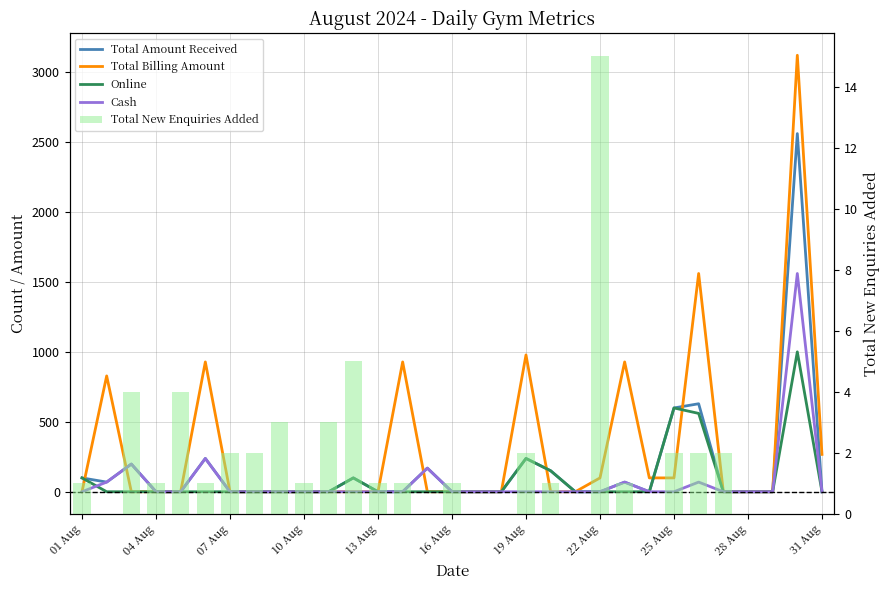

How many groups of bars are there?

31